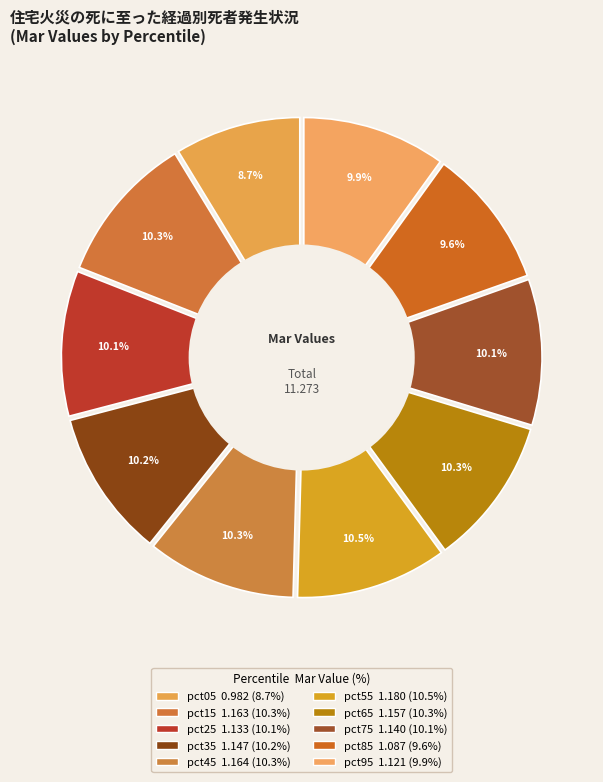

Which category has the smallest portion of the pie?

pct05